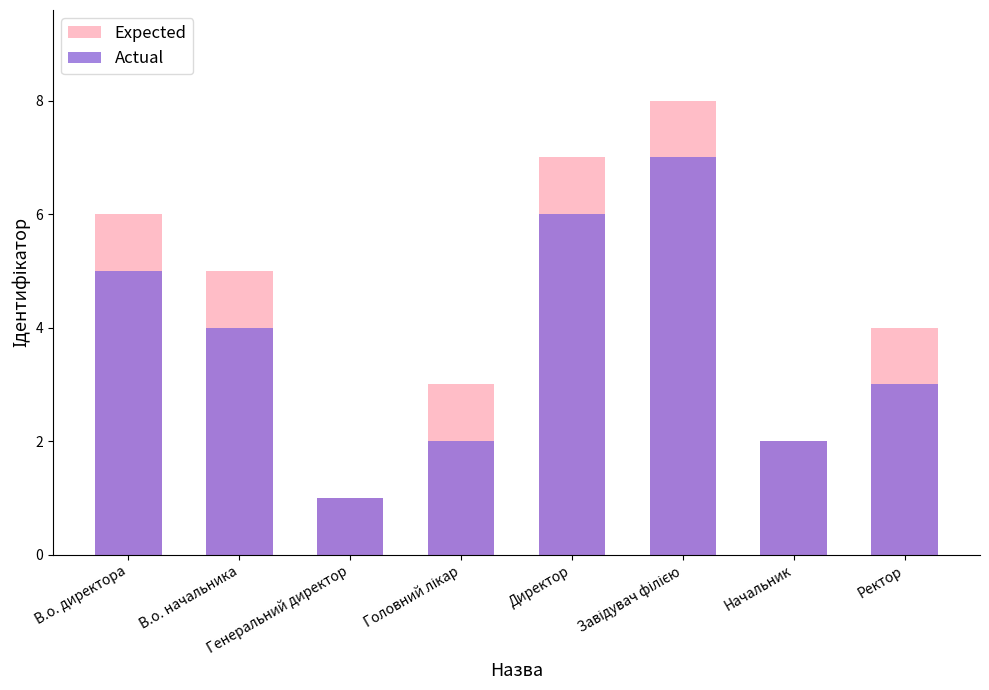

The Expected series shows 5 at Головний лікар. True or false?

False